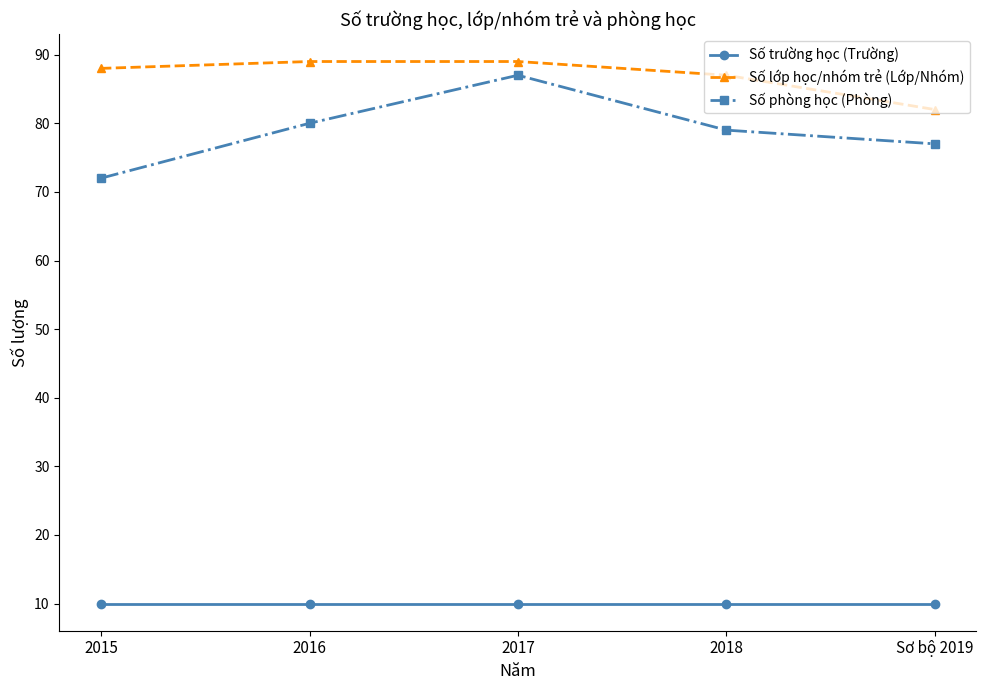

What is the label of the 2nd point from the left?

2016